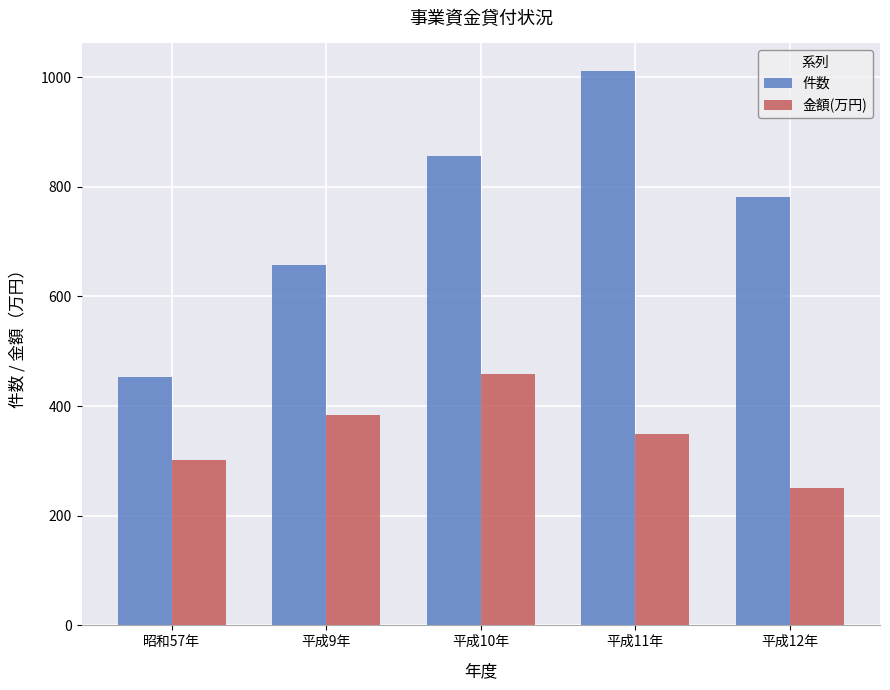

What is the spread (max minus min) of values at 平成9年?

273.4